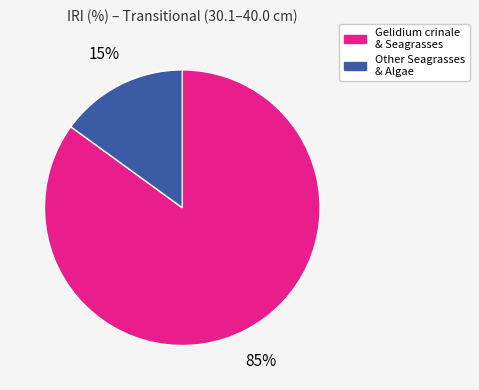

The Other Seagrasses & Algae slice represents 15% of the pie. True or false?

True